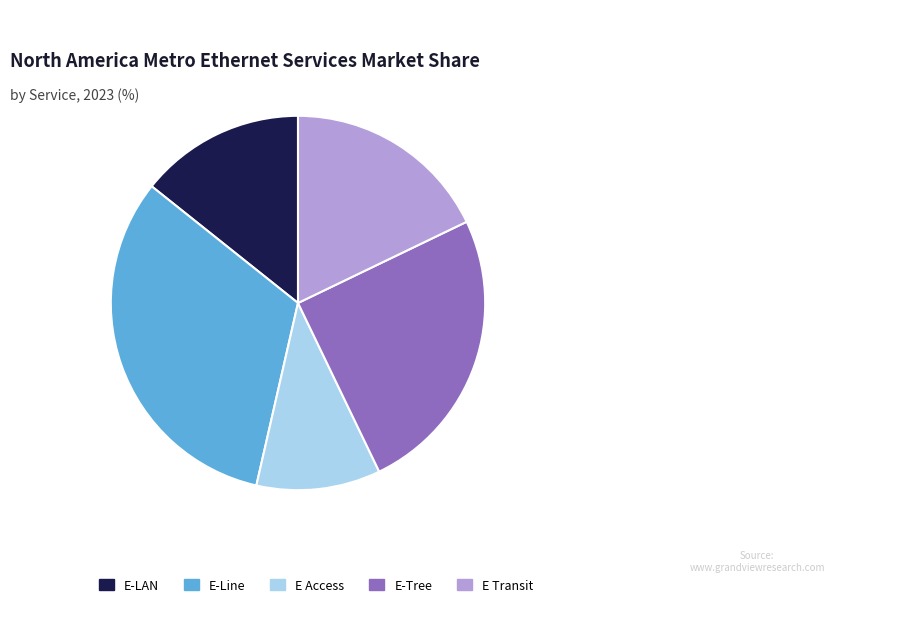

Is it true that E-LAN is 6% of the pie?

False